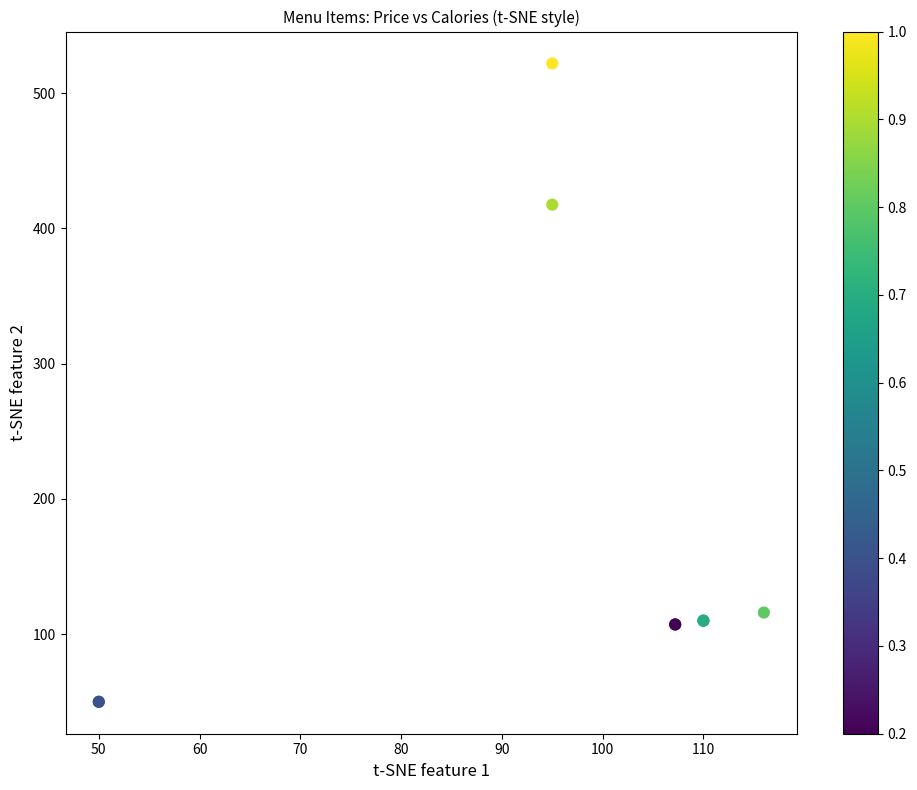

What Y value in the scatter plot is closest to 286?

417.6